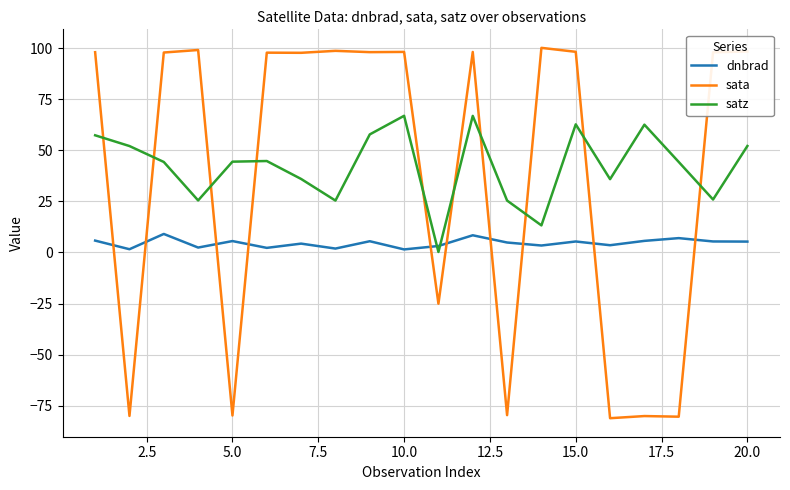

After their last crossing, which series has the higher values: satz or dnbrad?

satz